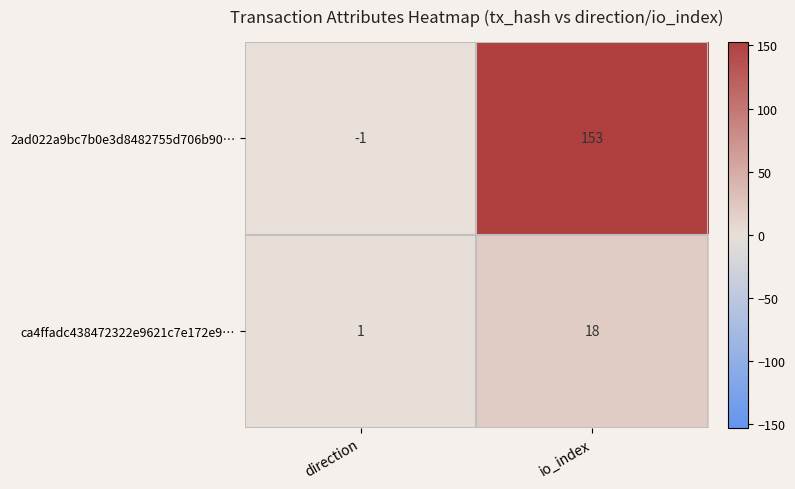

What is the minimum value shown in the chart?

-1